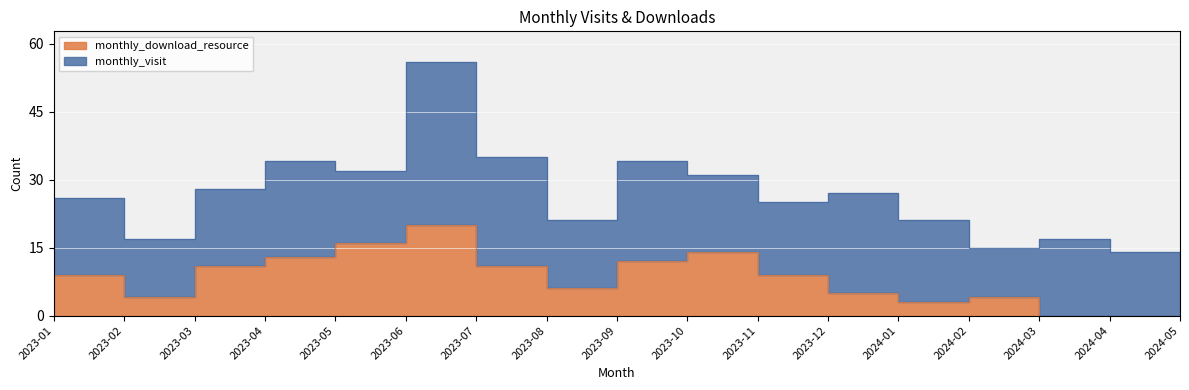

Where is the first local minimum?

2023-02